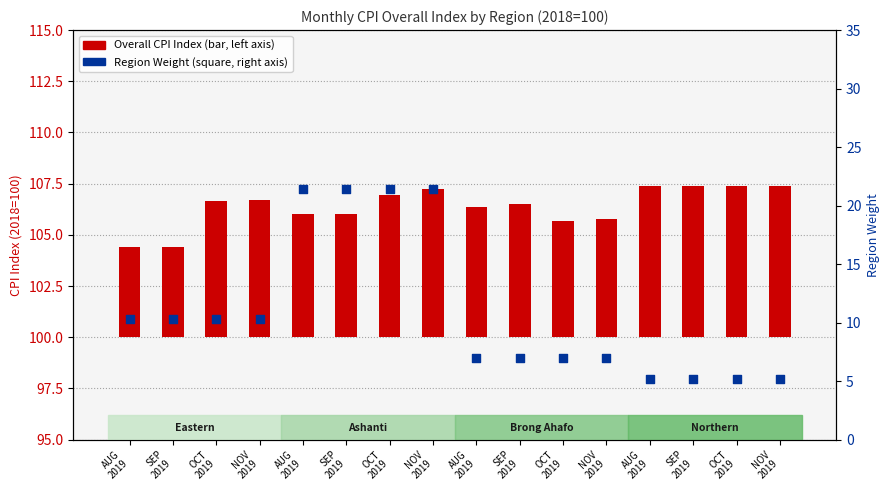

Which series has the largest Y range (max minus min)?

Region Weight